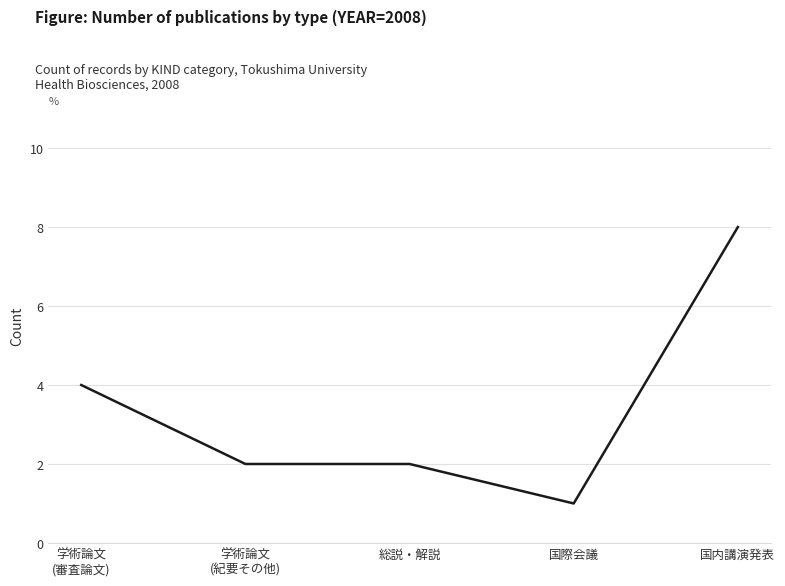

Reading left to right, transcribe all the data shown in this chart.

4	2	2	1	8